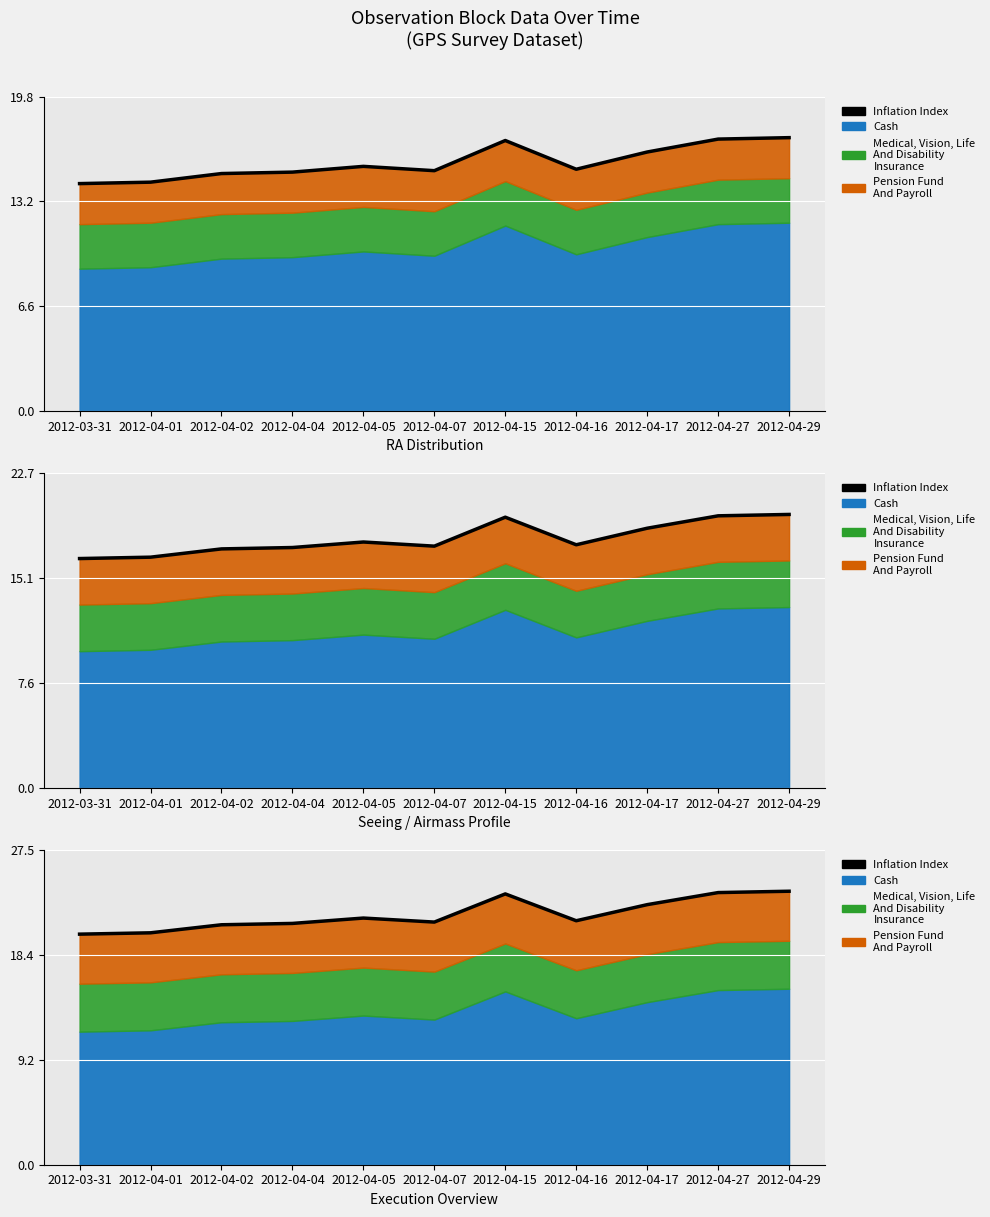

Where does the data first go above 21?

2012-04-02